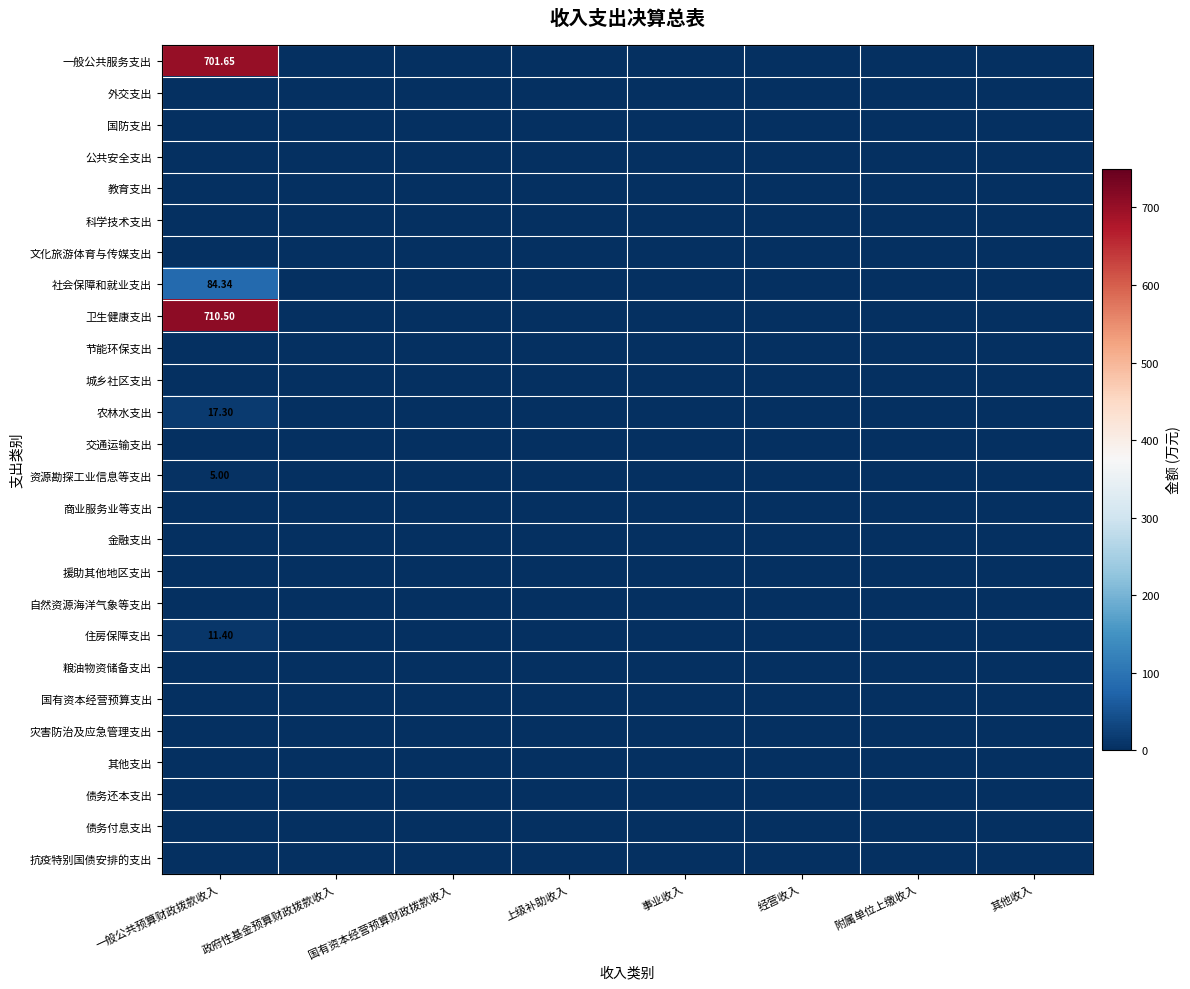

What is the maximum value shown in the chart?

710.5